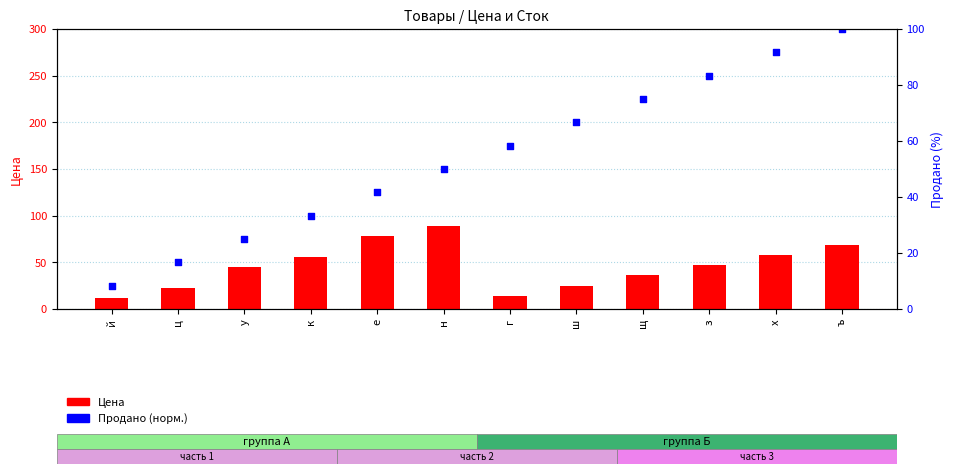

At how many categories does at least one series exceed 74?

6